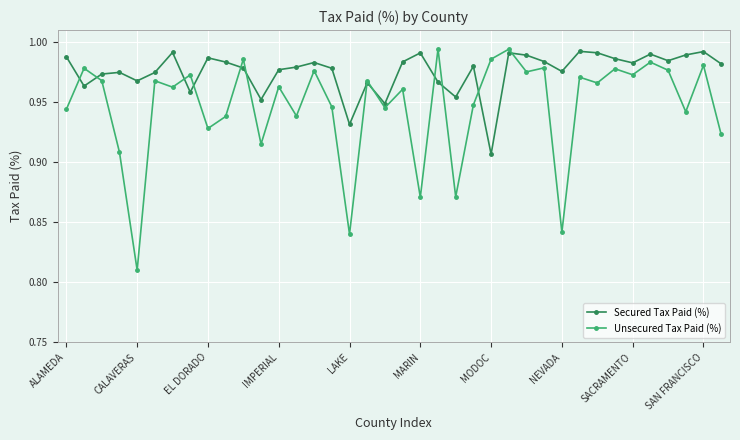

At how many categories does at least one series exceed 0?

38